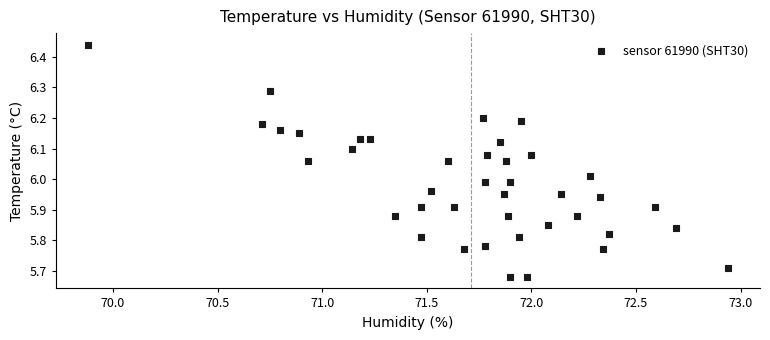

What is the range of Y values (max minus min)?

0.8